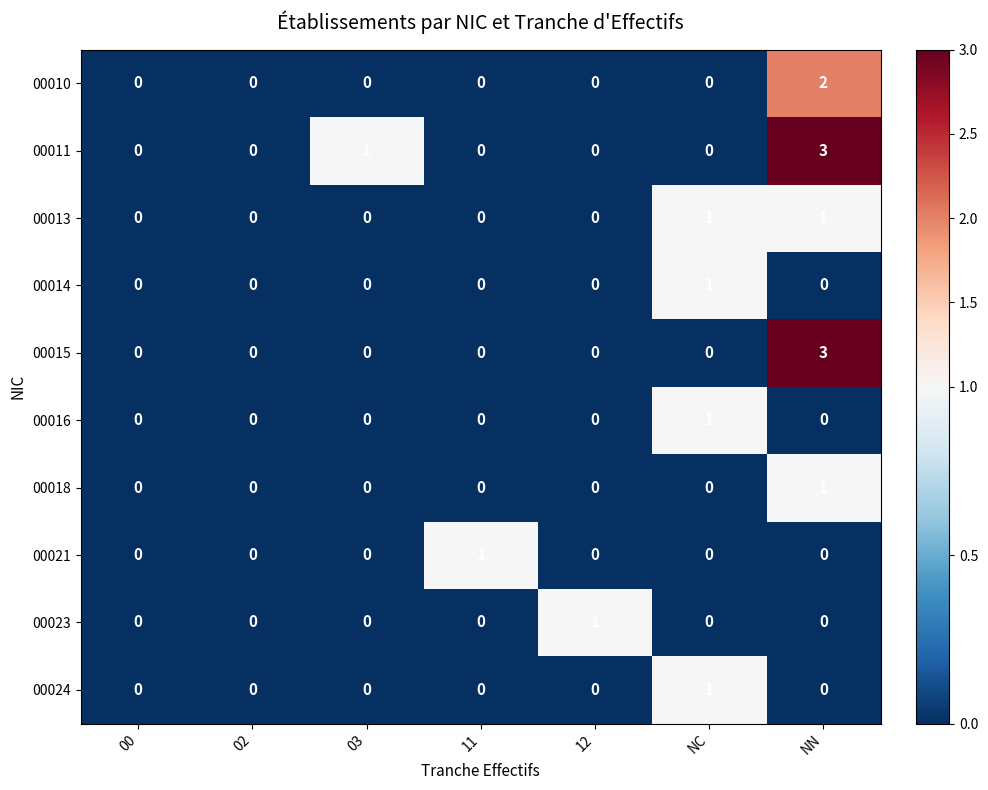

True or false: 00024 has a value of -1 at 03.

False